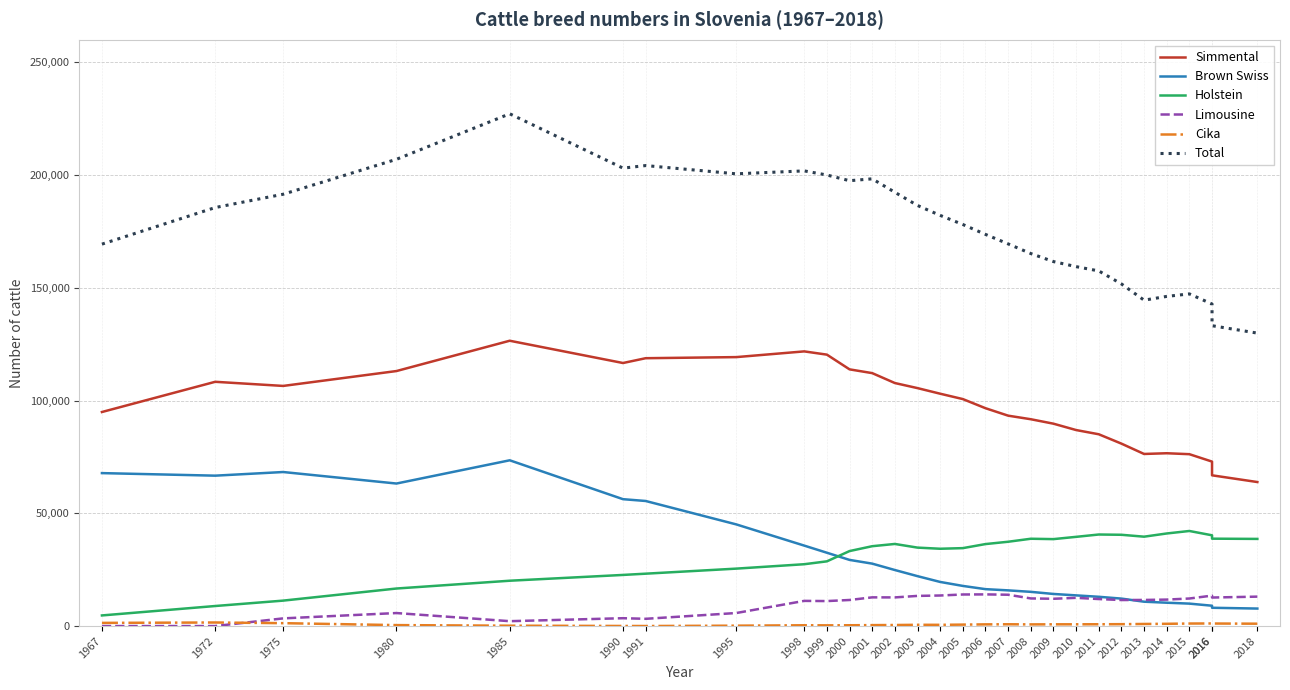

The value of Holstein at 2006 is 49033. True or false?

False